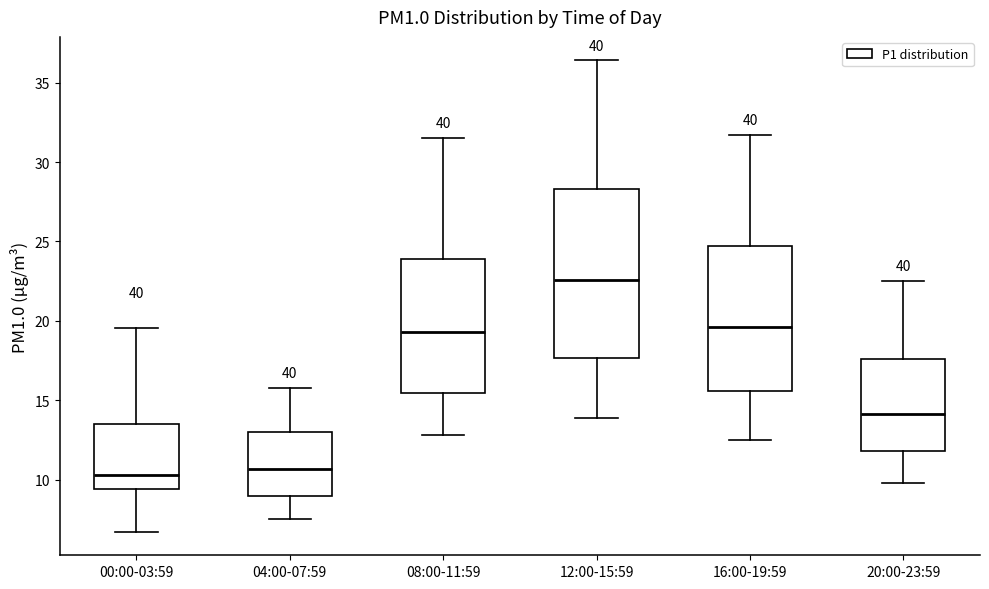

Reading left to right, read every box against the y-axis: the position of its median line, the range the box covers, and the ends of its whiskers. The values are not printed on the chart, so give them approximately, as read against the axis.

00:00-03:59: median 10.5, box 9.5 to 13.5, whiskers 6.5 to 19.5
04:00-07:59: median 10.5, box 9.0 to 13.0, whiskers 7.5 to 16.0
08:00-11:59: median 19.5, box 15.5 to 24.0, whiskers 13.0 to 31.5
12:00-15:59: median 22.5, box 17.5 to 28.5, whiskers 14.0 to 36.5
16:00-19:59: median 19.5, box 15.5 to 24.5, whiskers 12.5 to 31.5
20:00-23:59: median 14.0, box 12.0 to 17.5, whiskers 10.0 to 22.5